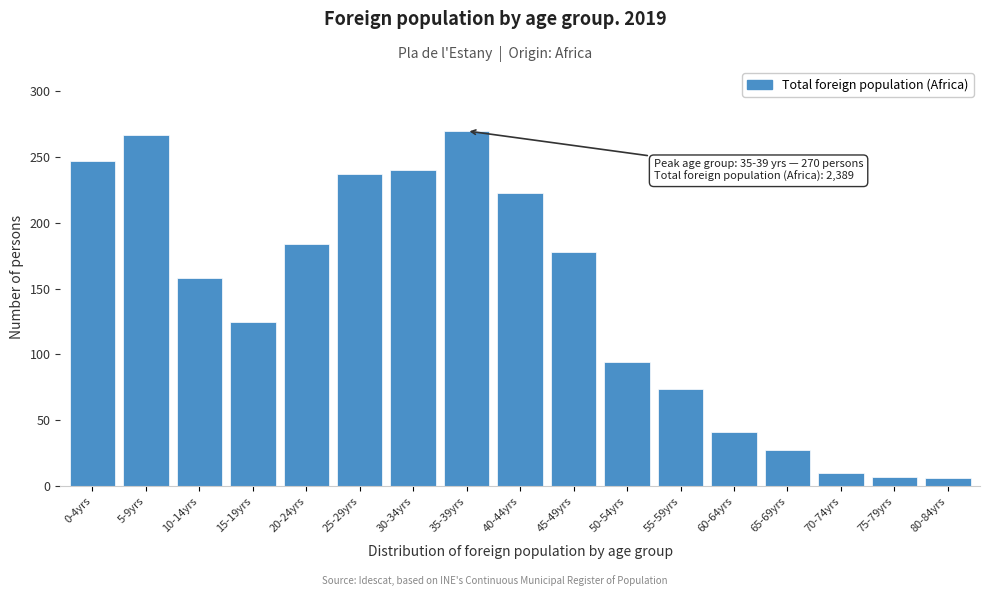

At which label is the value closest to 138?

15-19yrs